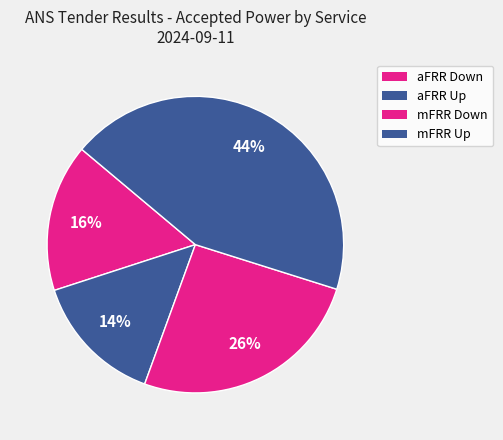

To the nearest percent, what portion does aFRR Down represent?

16%